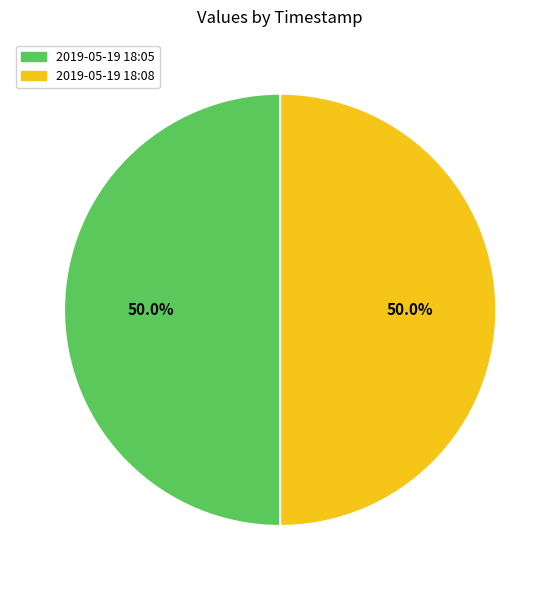

What is the smallest slice in the pie chart?

2019-05-19T18:05:35.955Z